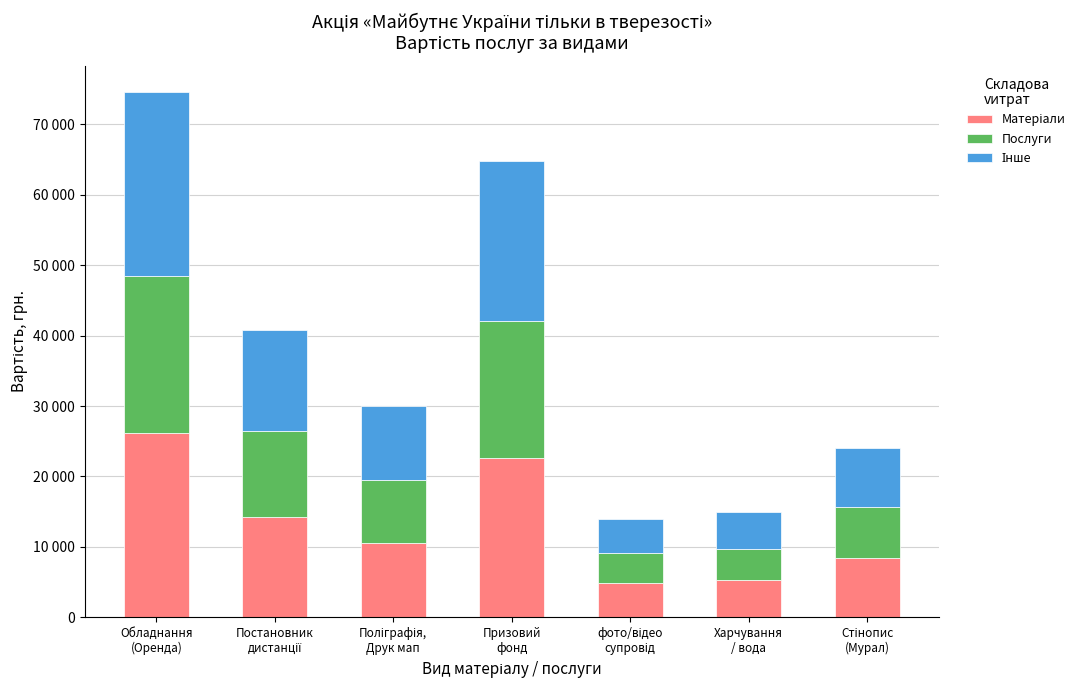

Between Призовий
фонд and фото/відео
супровід, which series saw the biggest shift?

Матеріали